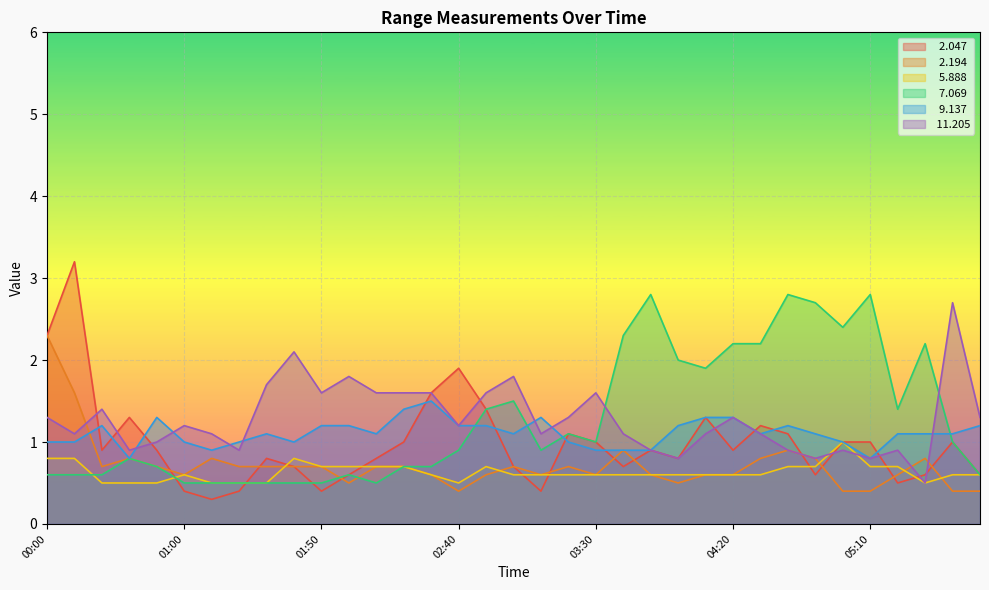

Between which two adjacent categories do   5.888 and   7.069 first intersect?

00:10 and 00:30